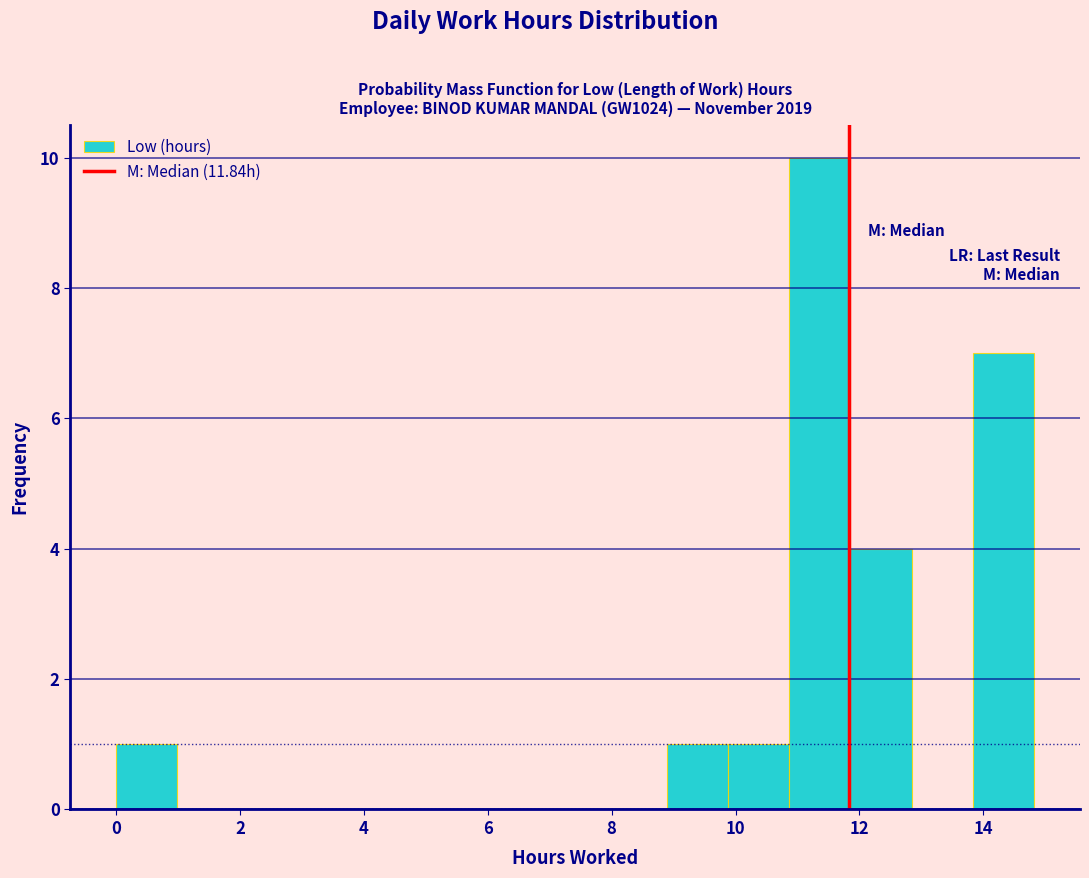

Reading left to right, list every bar in this chart as the range it spans on the x-axis followed by its height. Neither the bar edges nor the heights are printed on the chart, so give them approximately, as read against the axes.

0.0 to 1.0: 1
1.0 to 2.0: 0
2.0 to 3.0: 0
3.0 to 4.0: 0
4.0 to 5.0: 0
5.0 to 6.0: 0
6.0 to 7.0: 0
7.0 to 8.0: 0
8.0 to 8.8: 0
8.8 to 9.8: 1
9.8 to 10.8: 1
10.8 to 11.8: 10
11.8 to 12.8: 4
12.8 to 13.8: 0
13.8 to 14.8: 7